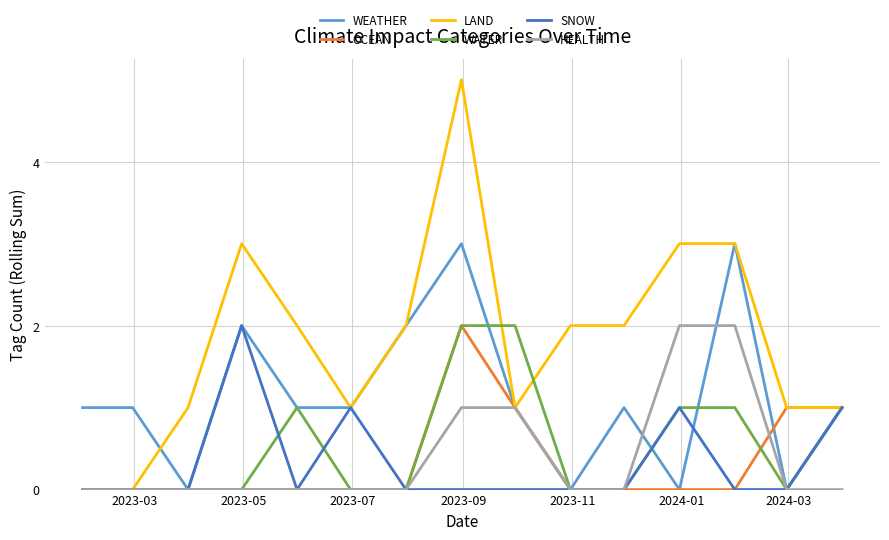

What is the maximum value for WEATHER?

3